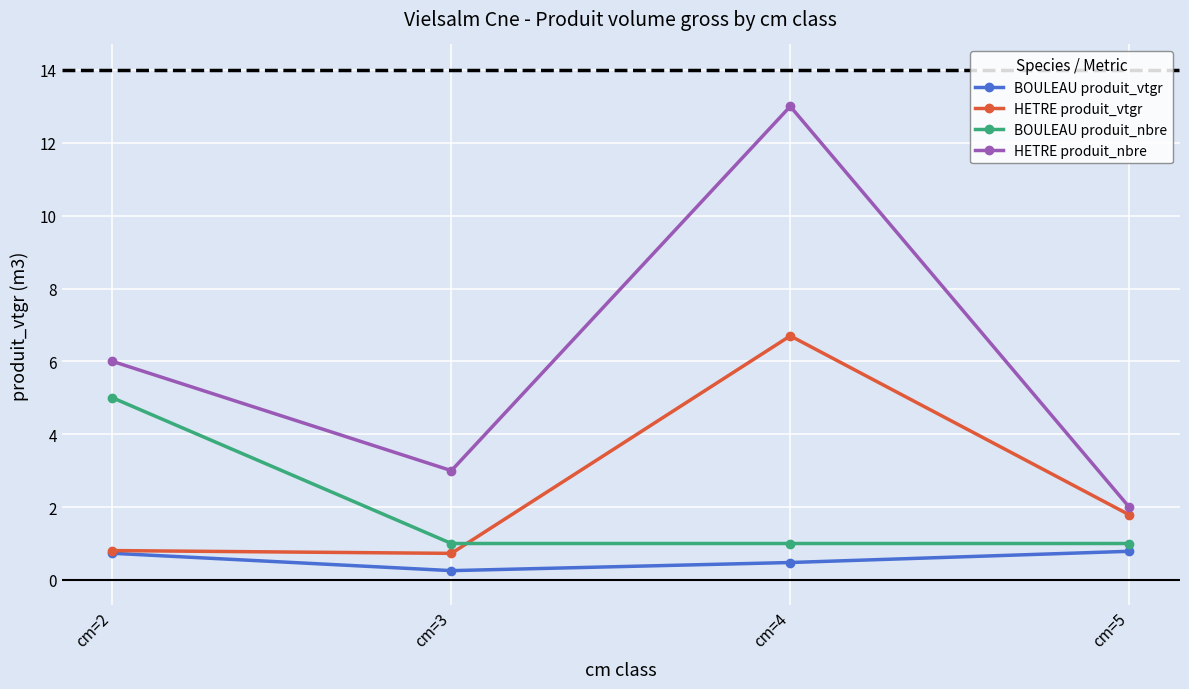

What is the highest value of the BOULEAU produit_nbre series?

5.0